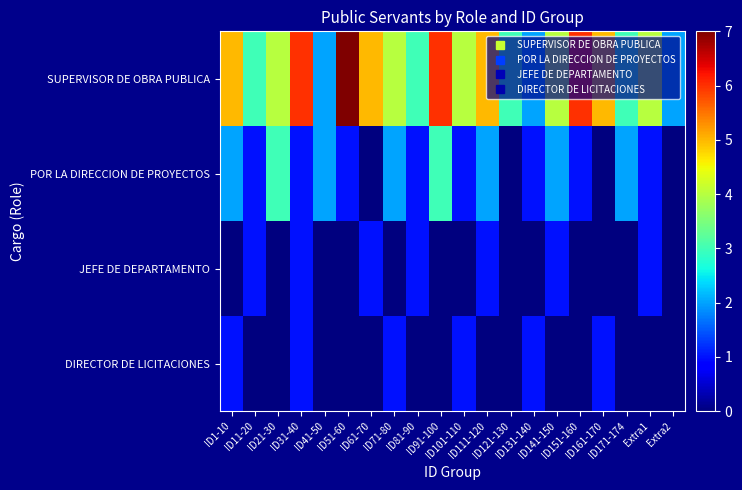

What is the total value across all series at ID71-80?

7